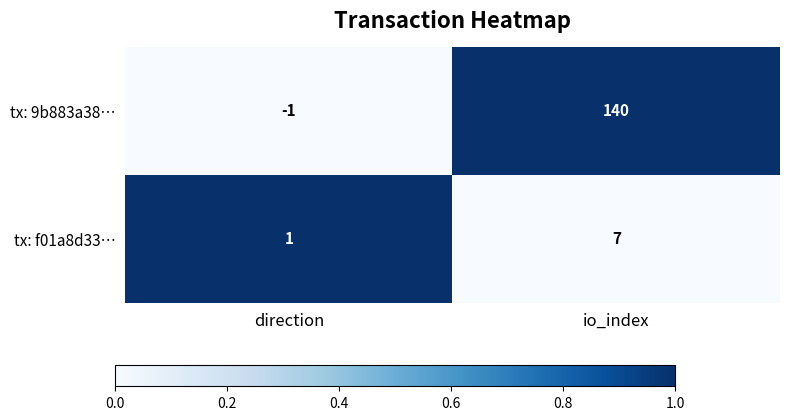

What is the greatest value displayed?

140